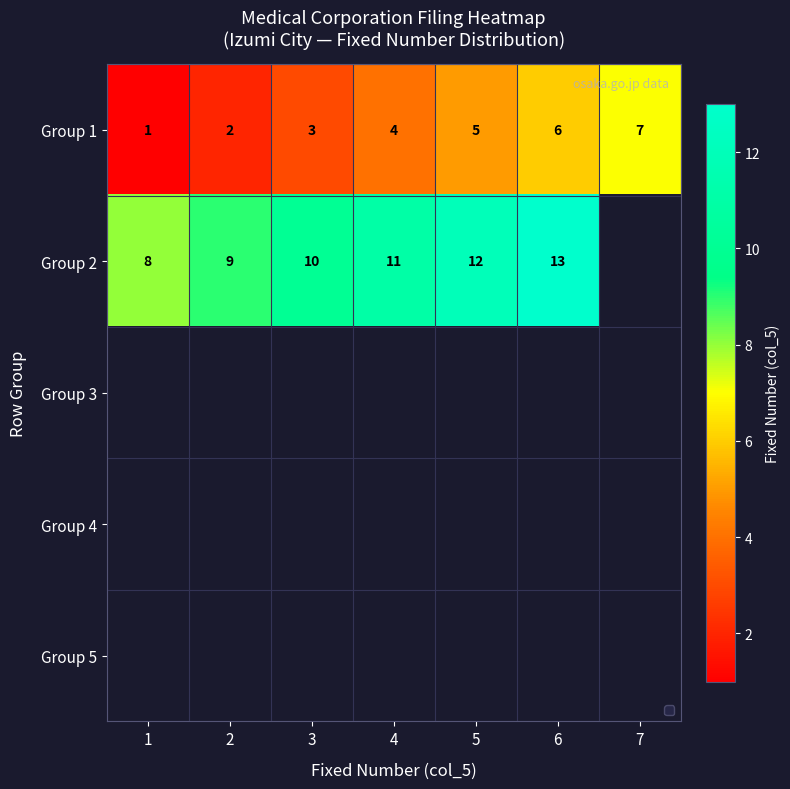

True or false: Group 1 has a value of 4 at 4.

True